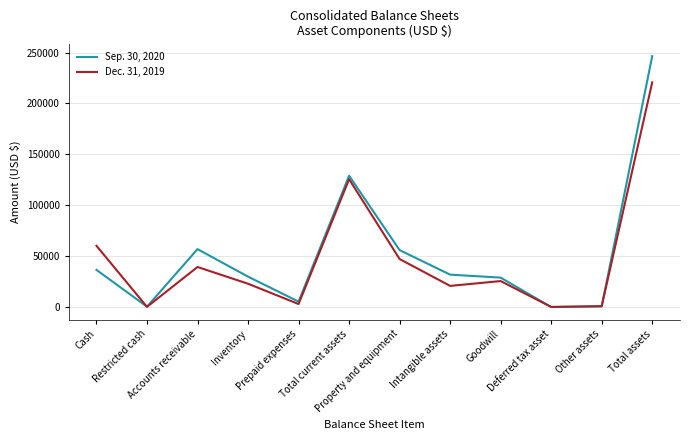

Which series has the largest range (max minus min)?

Sep. 30, 2020